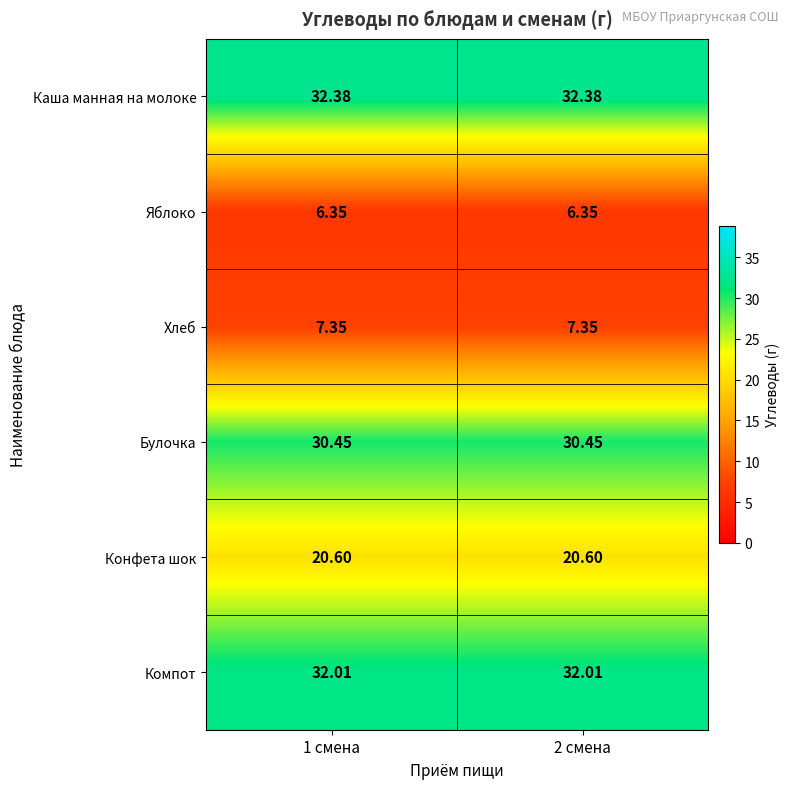

At 1 смена, list the series in order from largest to smallest.

Каша манная на молоке, Компот, Булочка, Конфета шок, Хлеб, Яблоко